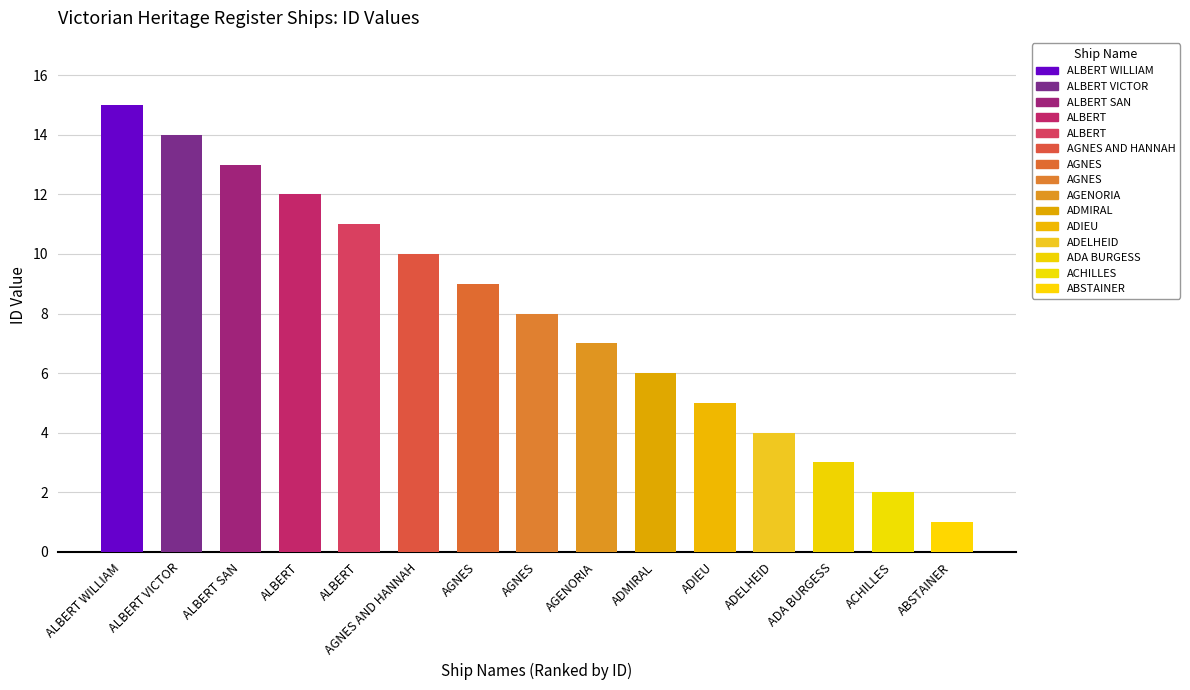

The value at ADMIRAL is 6. True or false?

True